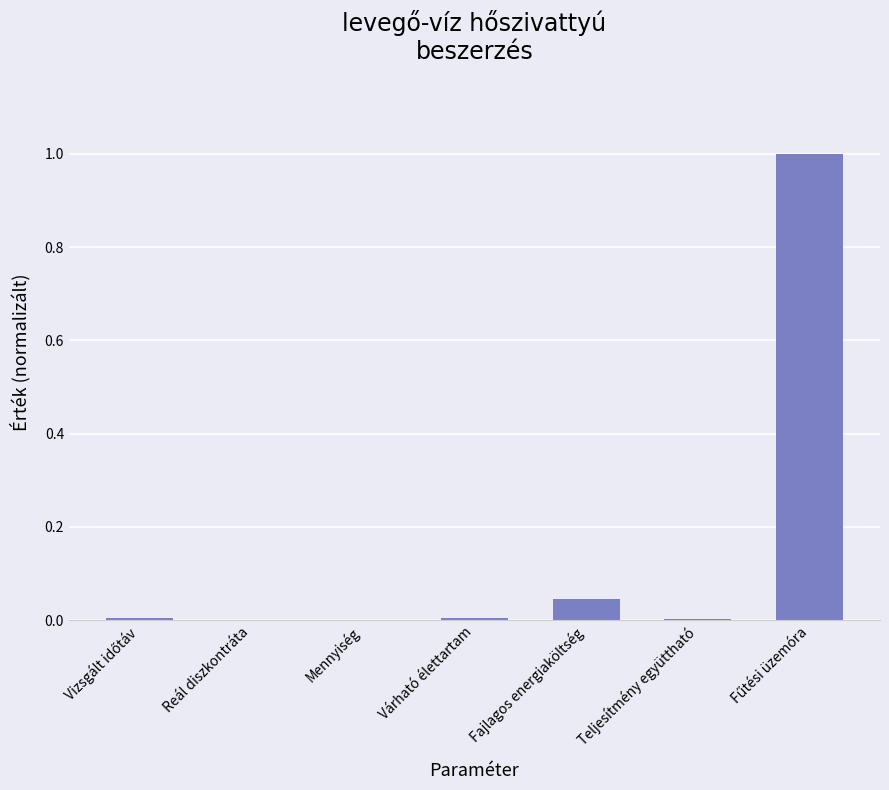

Count the number of data series in this chart.

1